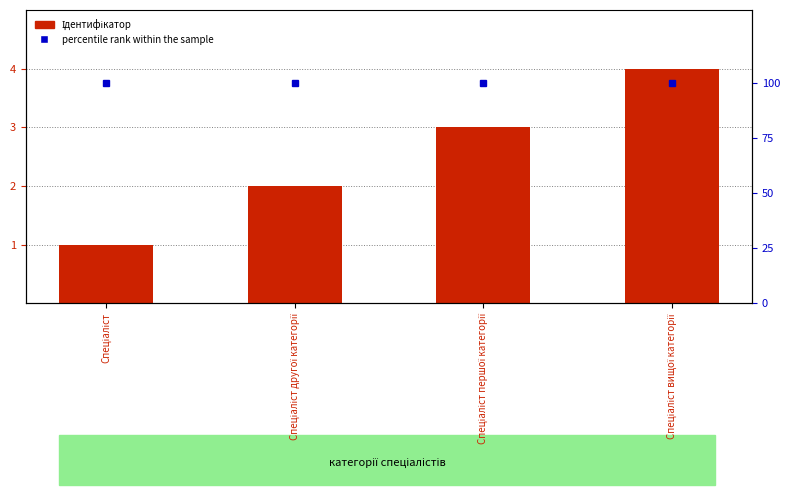

What is the spread (max minus min) of values at Спеціаліст?

99